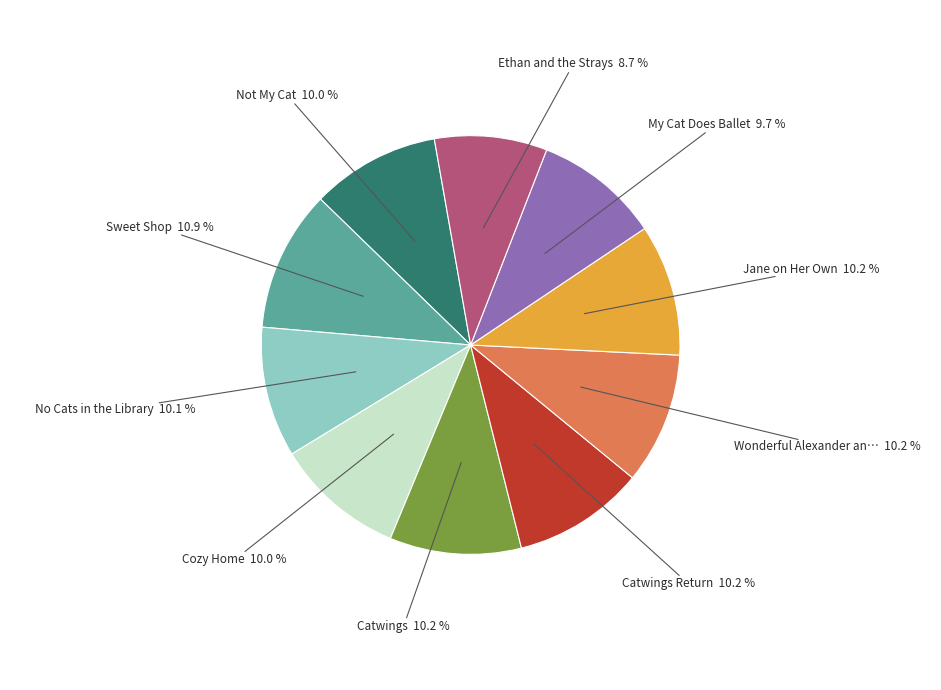

Is there a majority slice in this chart?

No